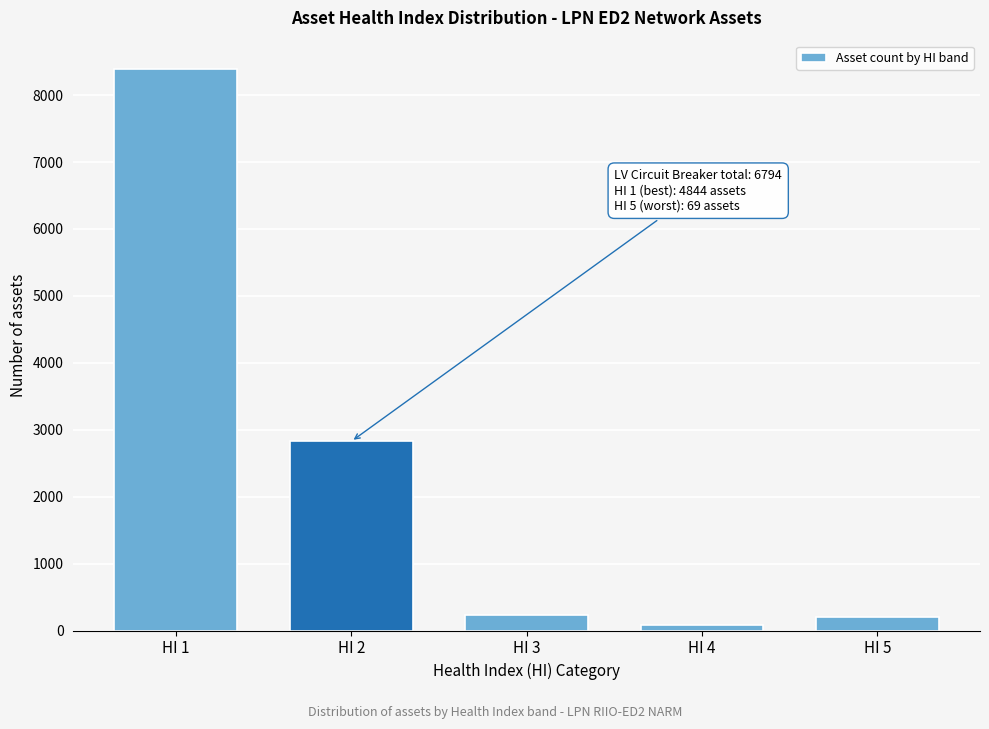

At which category does the chart reach its peak across all series?

HI 1